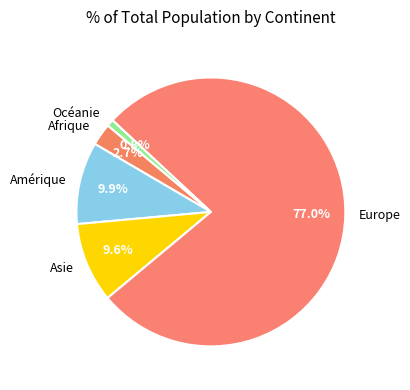

What is the largest slice in the pie chart?

Europe